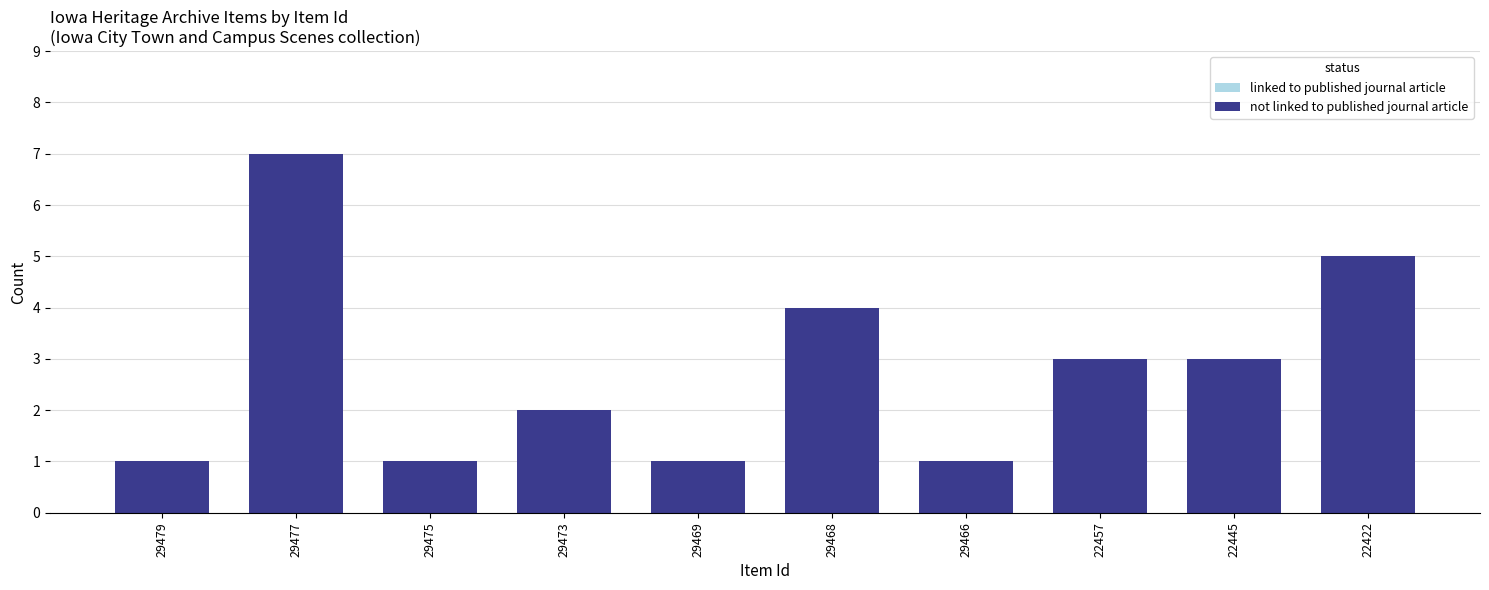

Reading left to right, list all the values displayed in this chart.

1	7	1	2	1	4	1	3	3	5